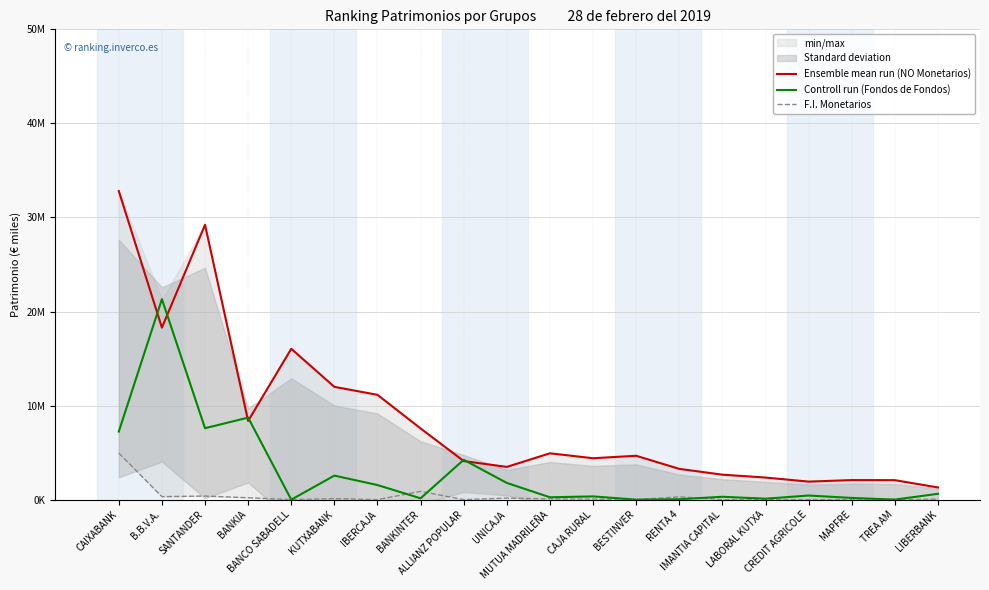

What position from the right is BANKINTER?

13